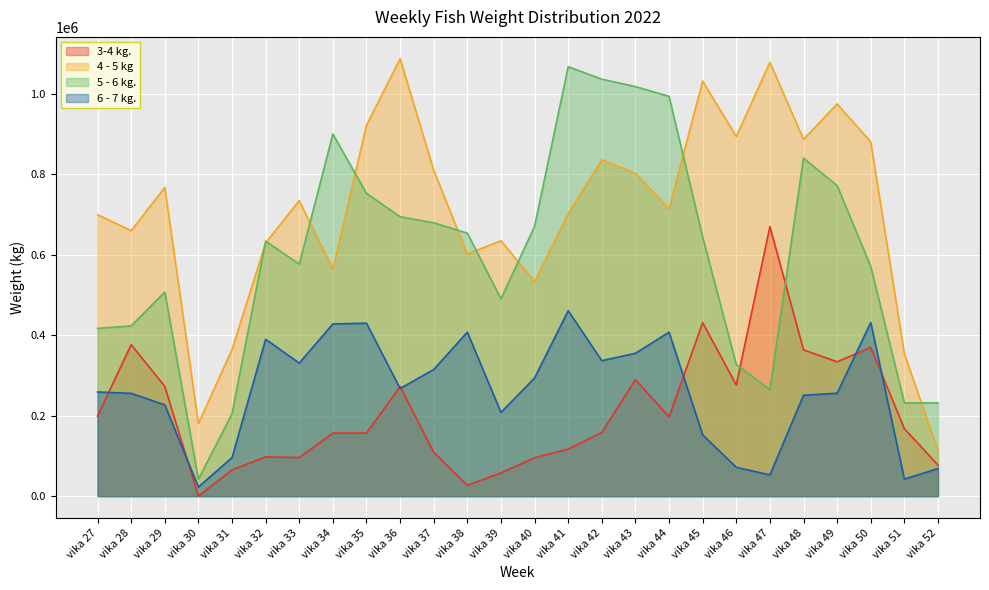

Which series changed the most between vika 49 and vika 51?

4 - 5 kg